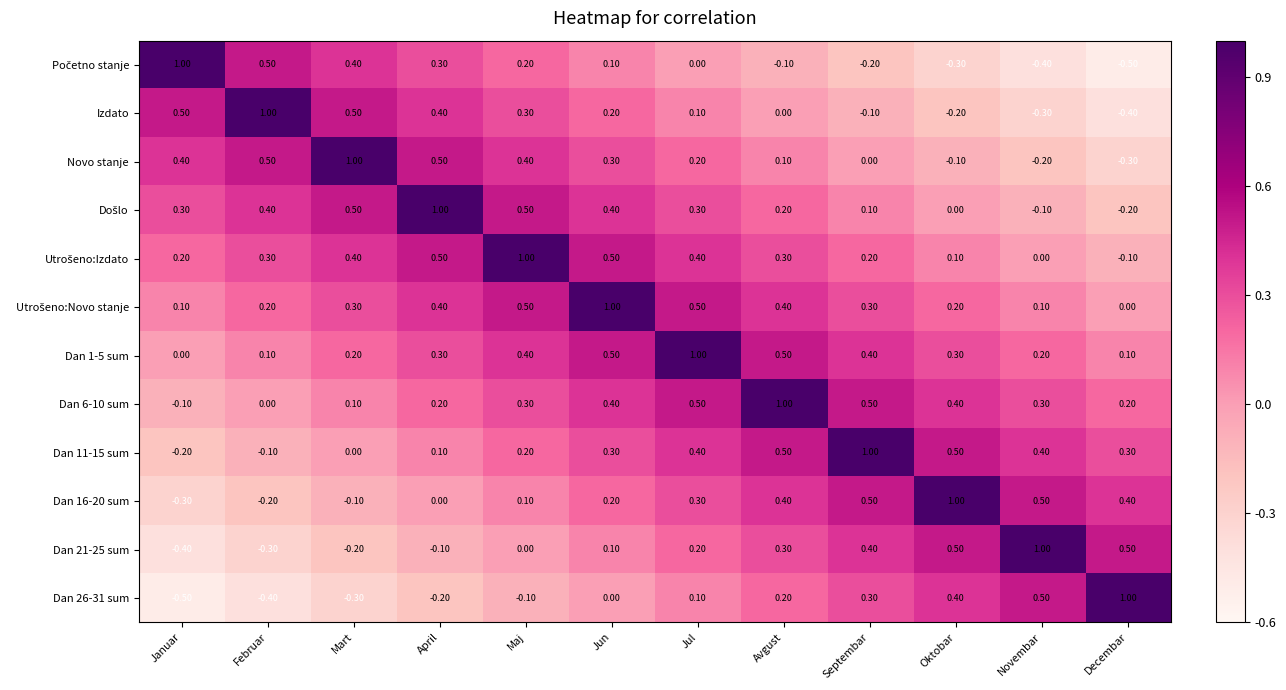

What is the sum of the Novo stanje values at Oktobar and Februar?

0.4